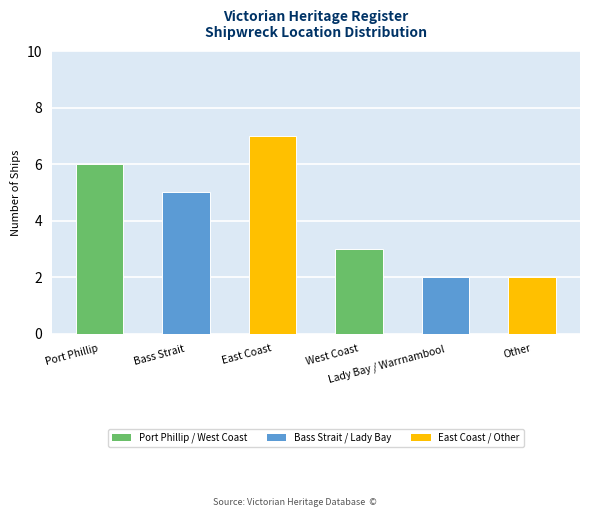

Does the chart contain stacked bars?

No